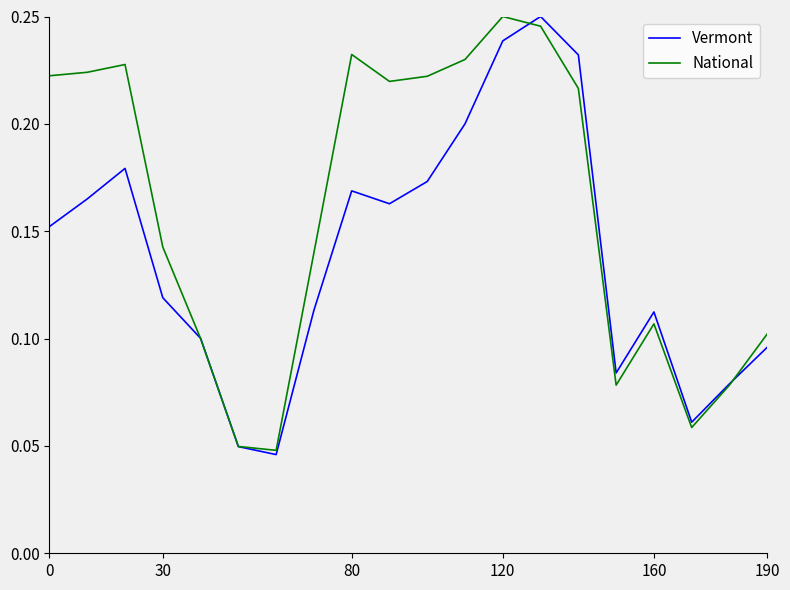

List the series in order of their overall mean, lowest first.

Vermont, National